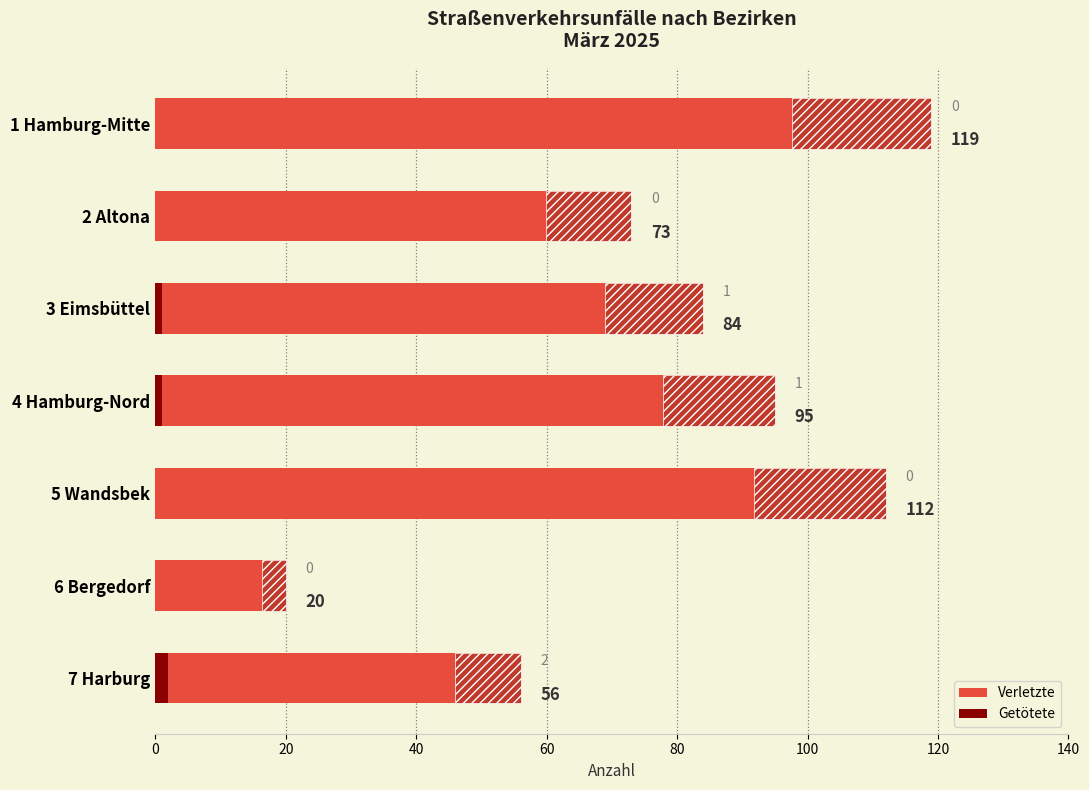

At how many categories does at least one series exceed 21?

6